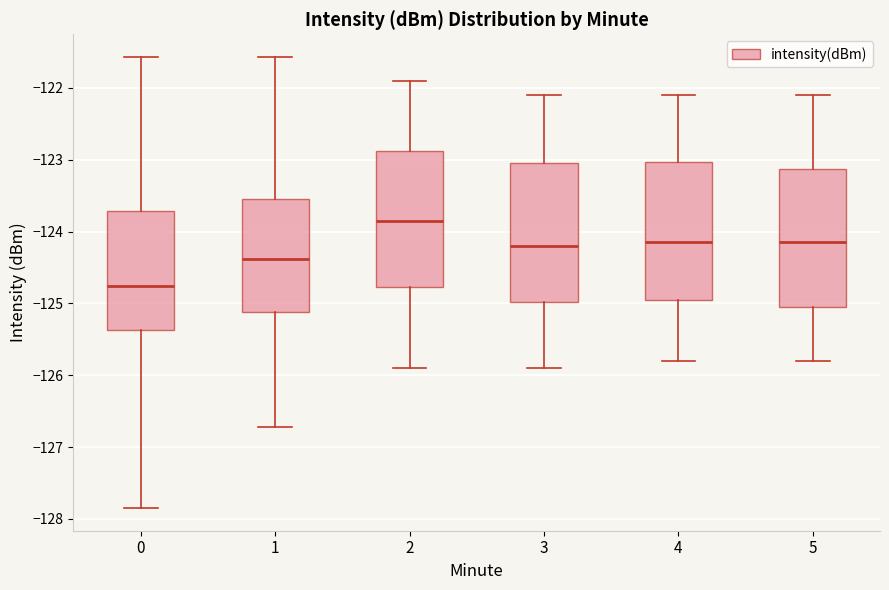

Where does the lower whisker of the box at x = 3 end on the y-axis? The values are not printed on the chart, so give them approximately, as read against the axis.

-125.9